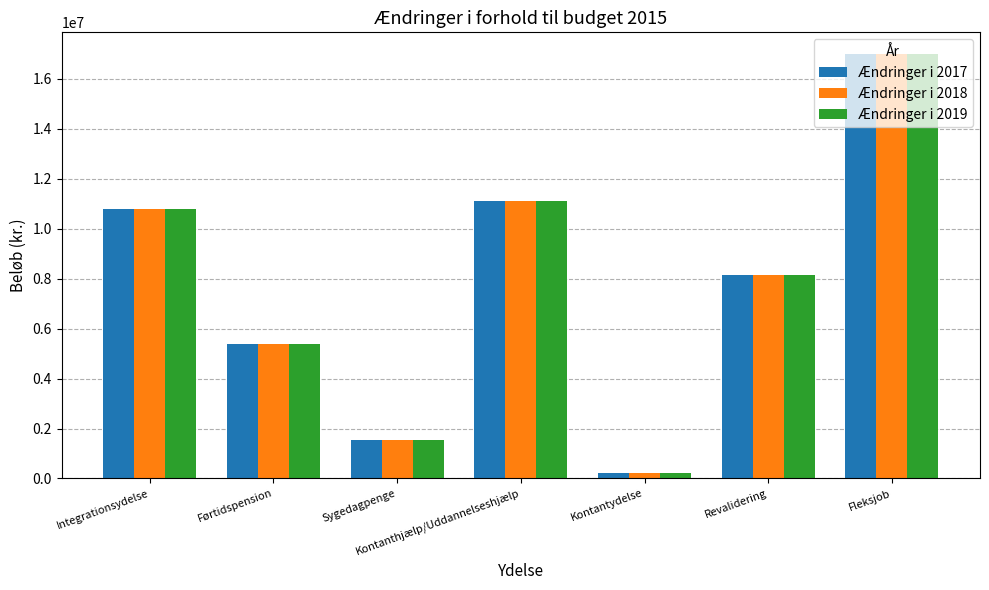

Reading left to right, transcribe all the data shown in this chart.

Ændringer i 2017: Integrationsydelse=10784000	Førtidspension=5400000	Sygedagpenge=1558000	Kontanthjælp/Uddannelseshjælp=11095000	Kontantydelse=210000	Revalidering=8150000	Fleksjob=17010000
Ændringer i 2018: Integrationsydelse=10784000	Førtidspension=5400000	Sygedagpenge=1558000	Kontanthjælp/Uddannelseshjælp=11095000	Kontantydelse=210000	Revalidering=8150000	Fleksjob=17010000
Ændringer i 2019: Integrationsydelse=10784000	Førtidspension=5400000	Sygedagpenge=1558000	Kontanthjælp/Uddannelseshjælp=11095000	Kontantydelse=210000	Revalidering=8150000	Fleksjob=17010000